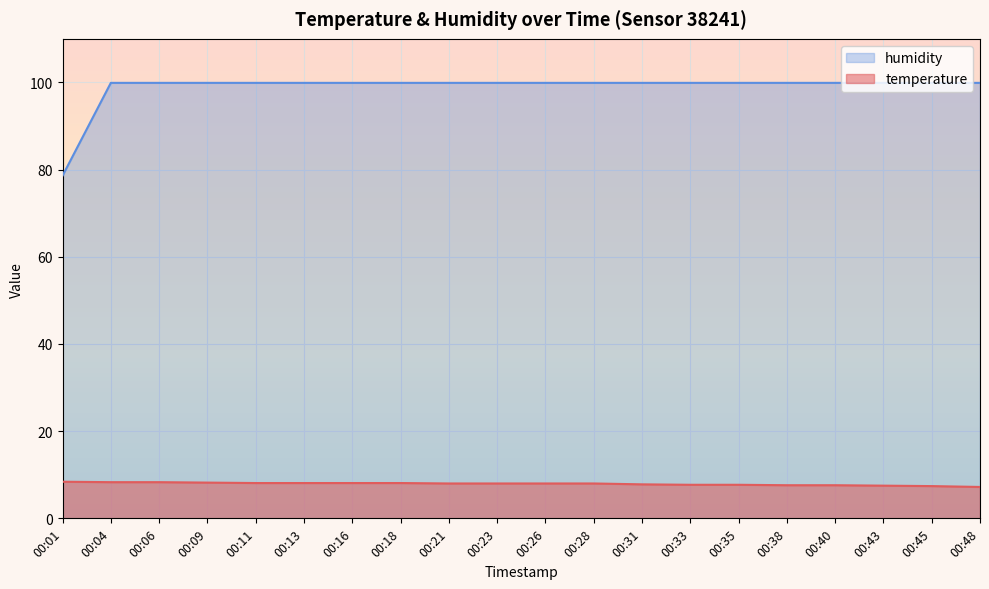

Is it true that temperature equals 8.4 at 00:01?

True